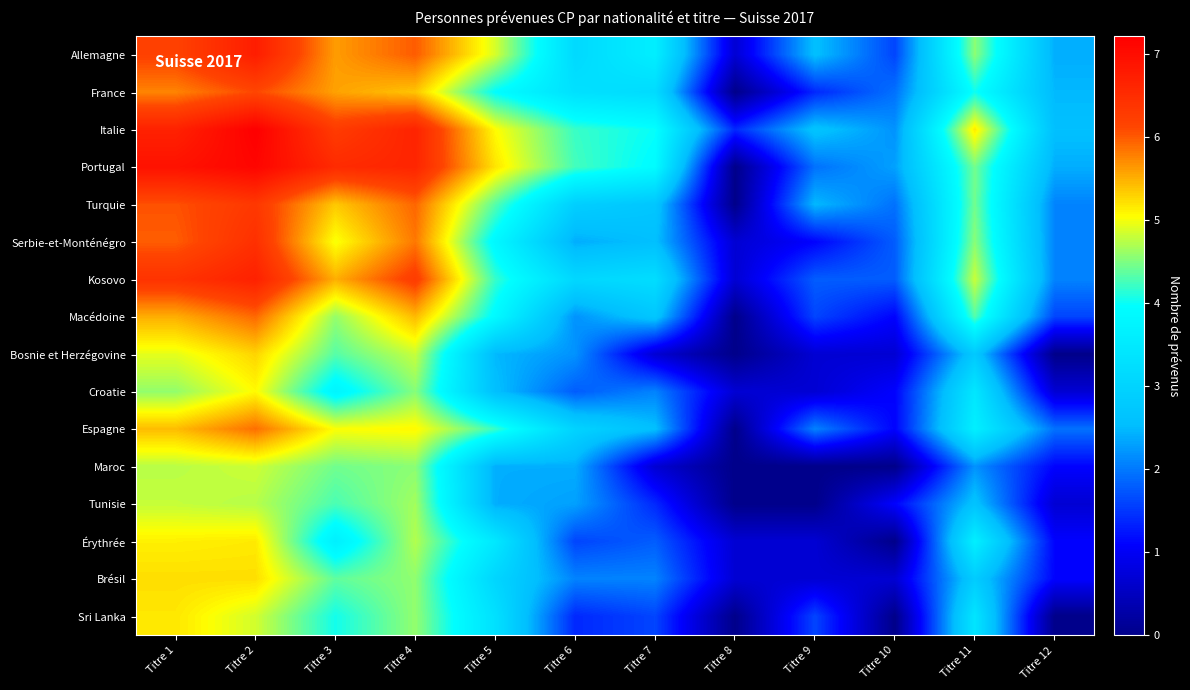

What is the difference between the highest and lowest values at Titre 8?

1.4